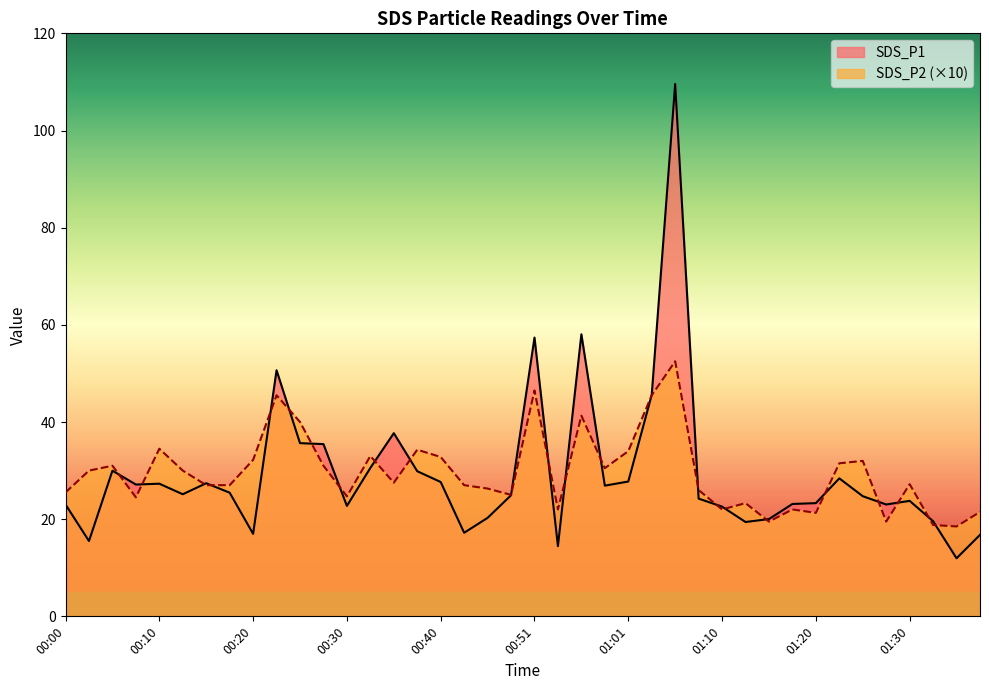

Where does the SDS_P1 series first go above 25?

00:05